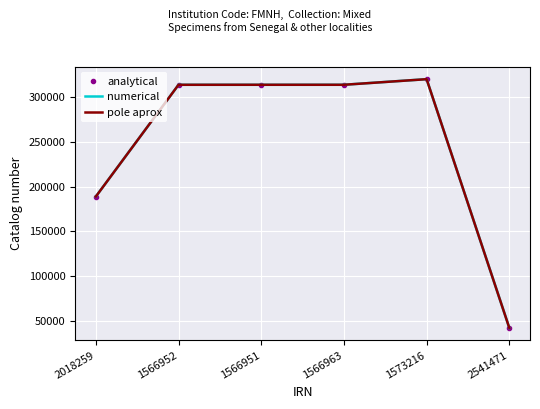

True or false: pole aprox has a value of 112756 at 2018259.

False